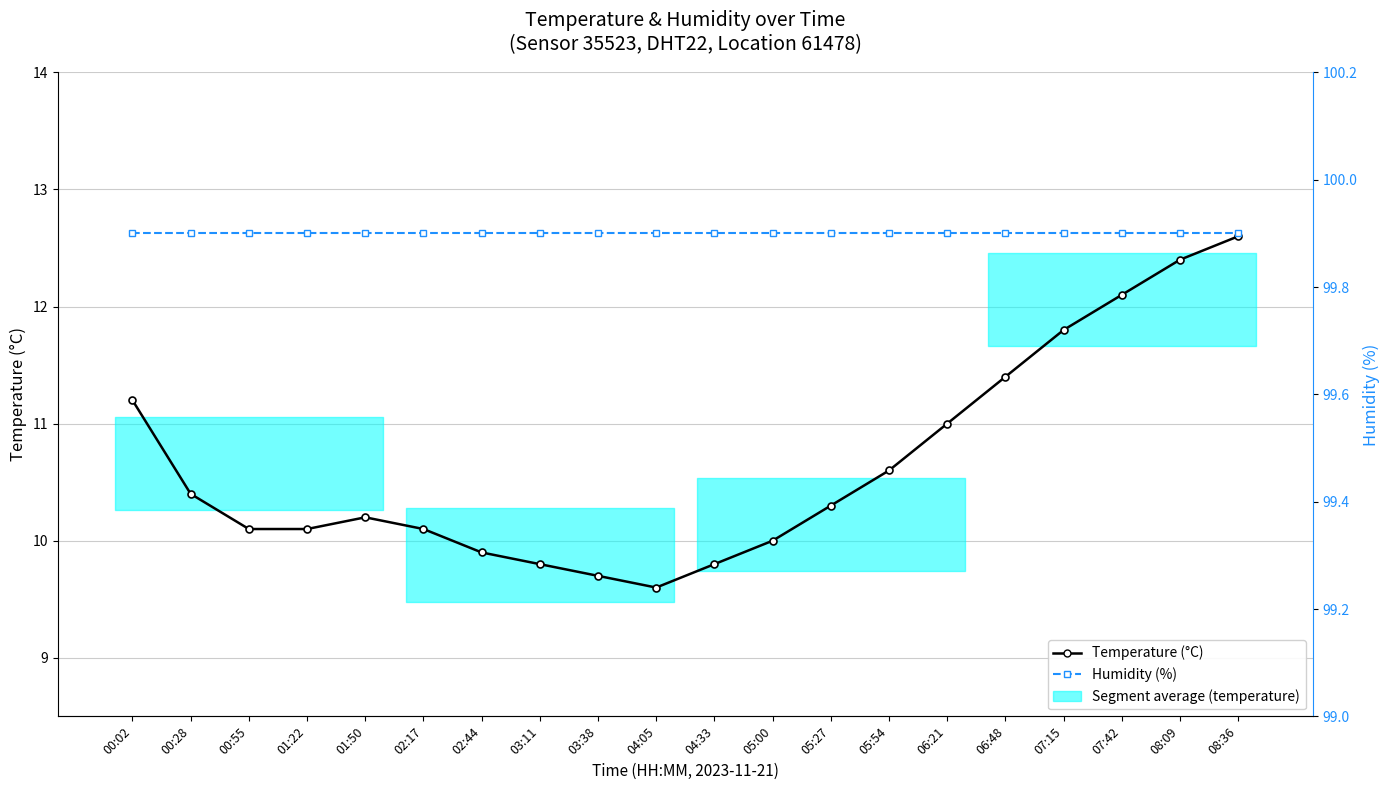

What is the minimum value shown in the chart?

9.6